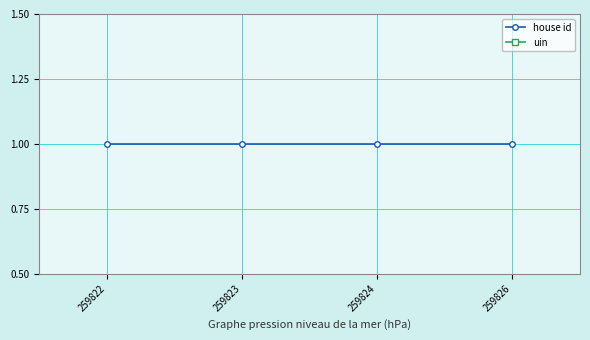

True or false: house id and uin cross at least once.

False